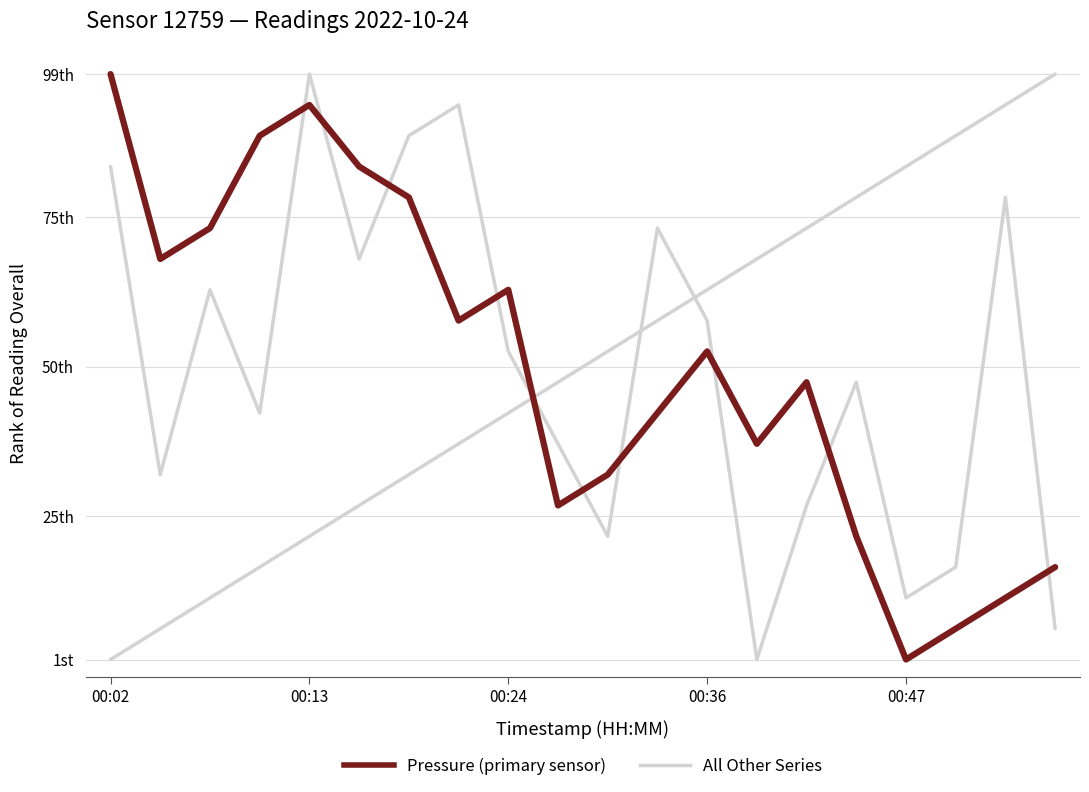

What is the label of the 15th point from the left?

14